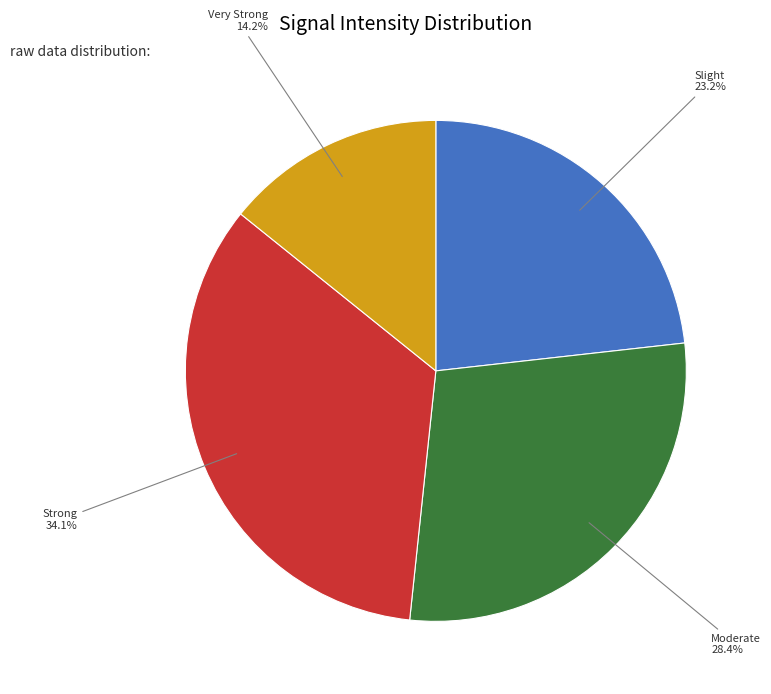

Does any single category account for the majority?

No